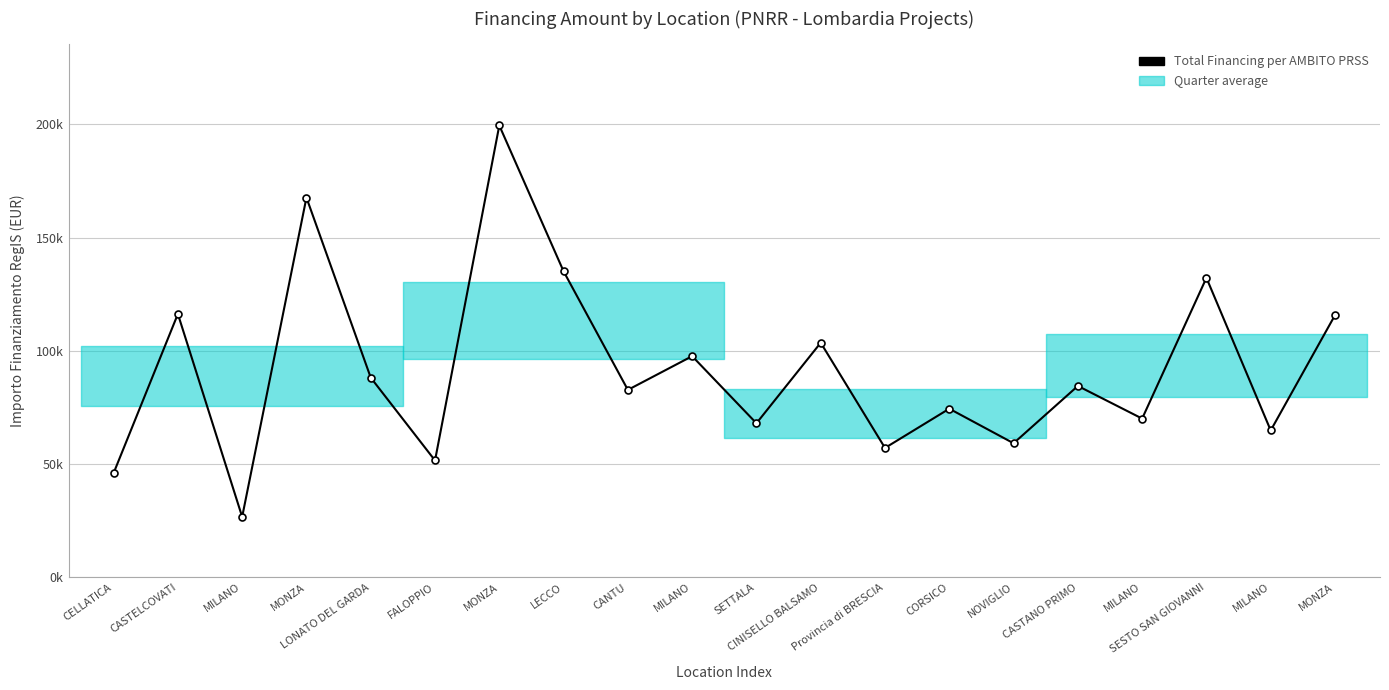

Reading left to right, extract all data points from this chart.

46044.5	116324.6	26730.0	167724.8	88213.8	51620.1	199567.7	135157.2	82798.6	97694.9	68057.8	103619.9	57160.7	74486.0	59229.0	84538.8	70120.9	132279.7	64886.6	115789.8